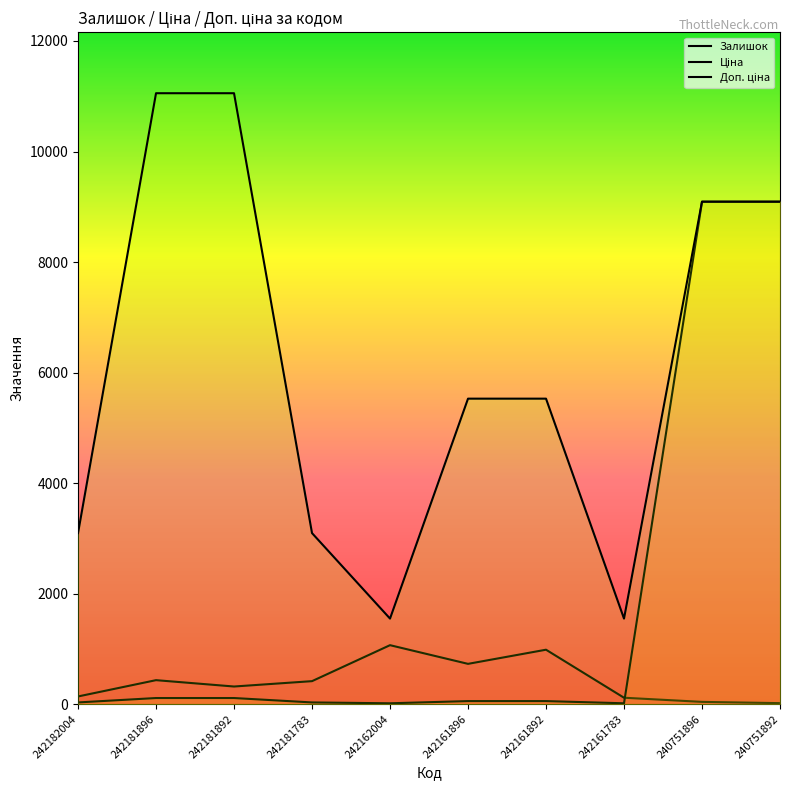

What is the highest value of the Залишок series?

1067.0